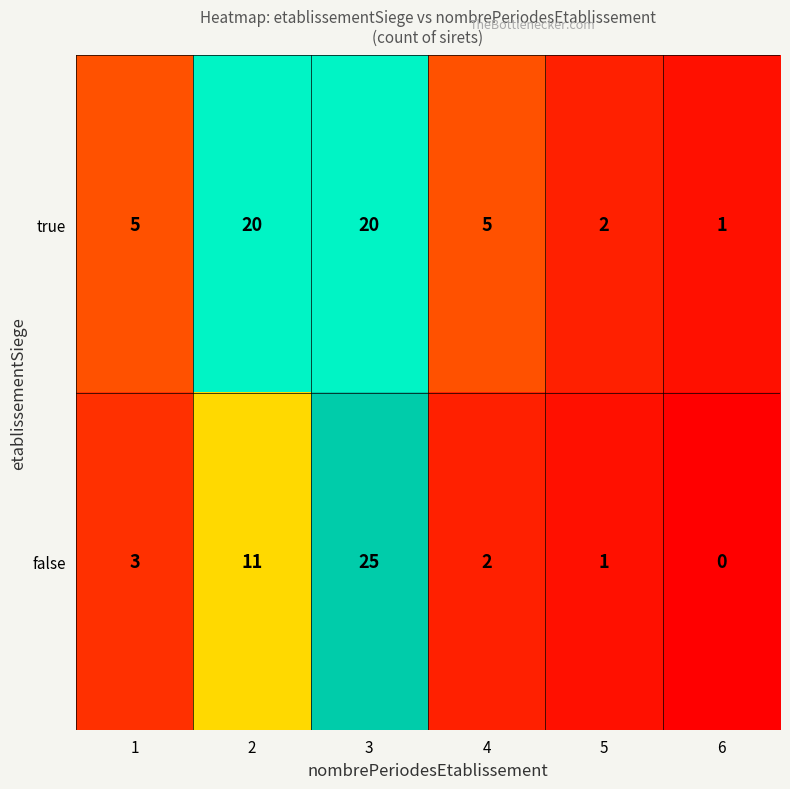

Is it true that false equals 25 at 3?

True